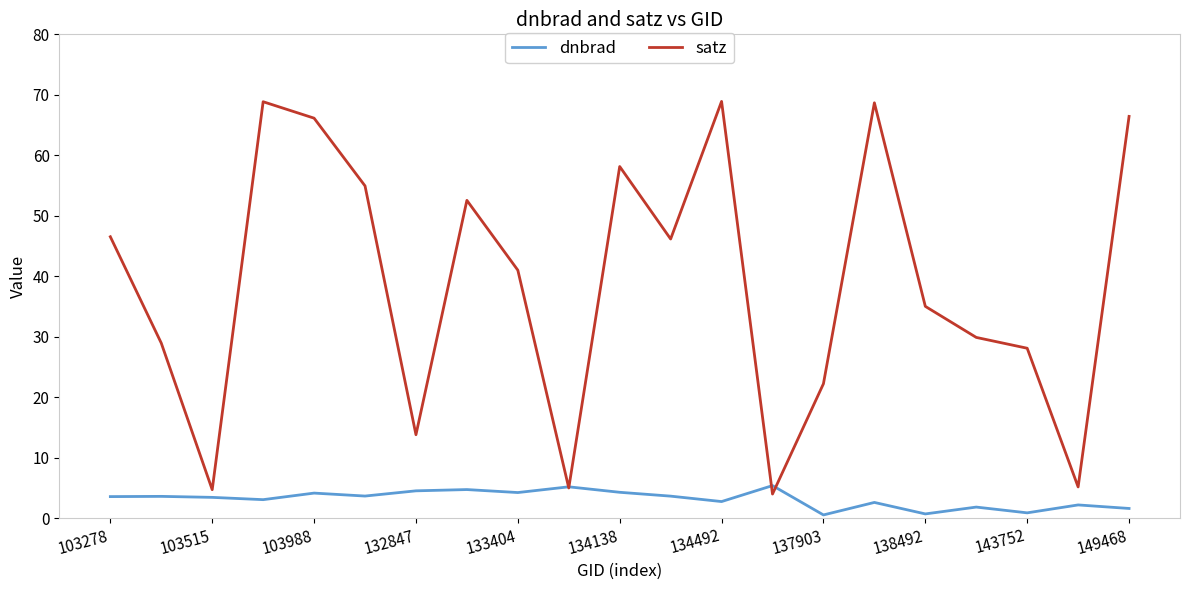

Which series has the widest spread of values?

satz